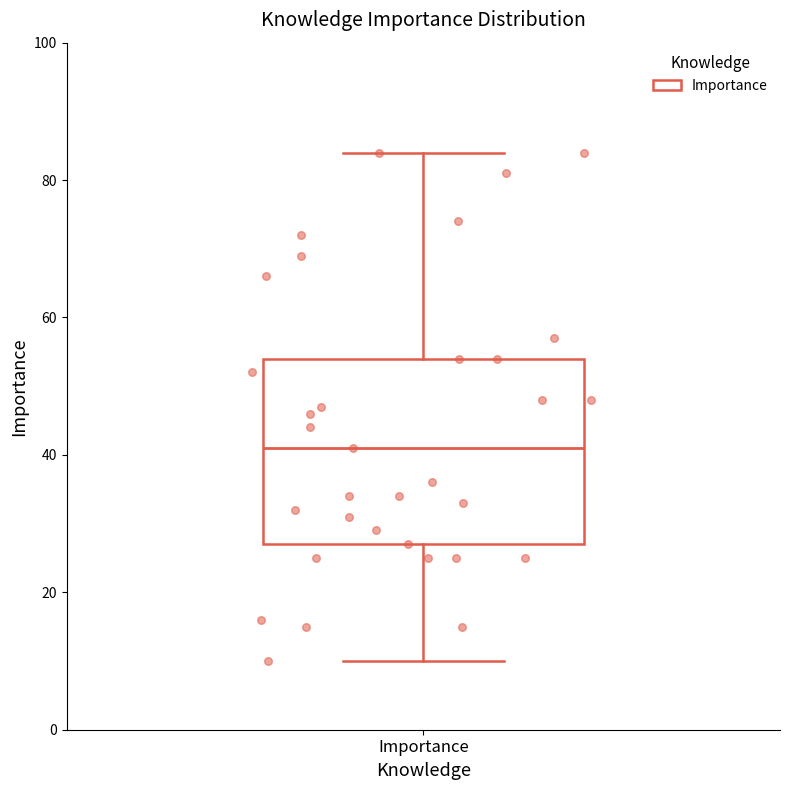

Read this box plot against the y-axis: the position of the median line, the range covered by the box, and the ends of both whiskers. The values are not printed on the chart, so give them approximately, as read against the axis.

median 42, box 28 to 54, whiskers 10 to 84